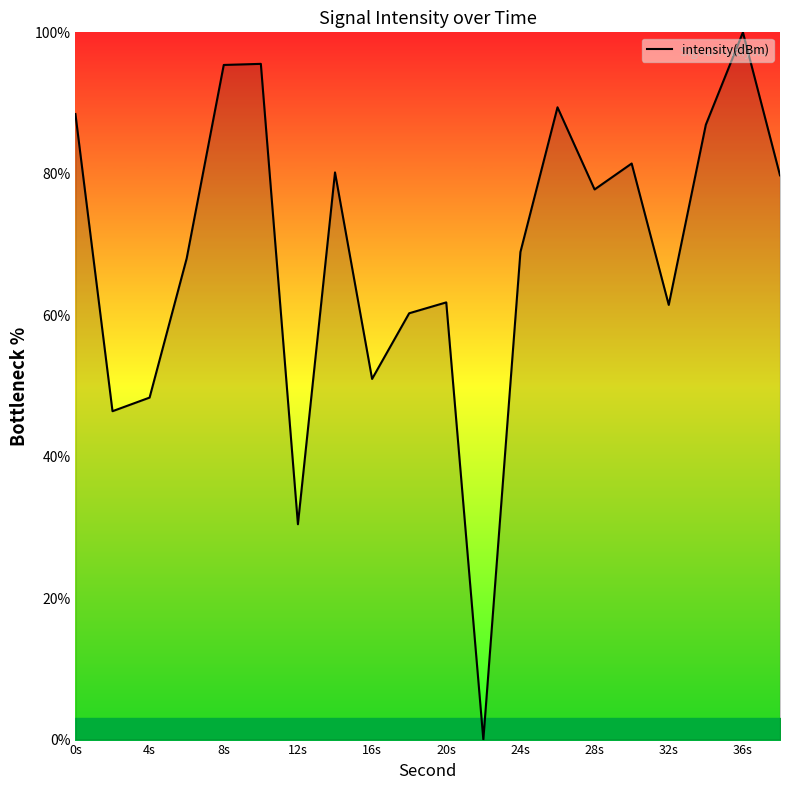

What is the difference between the second highest and second lowest values?

65.1